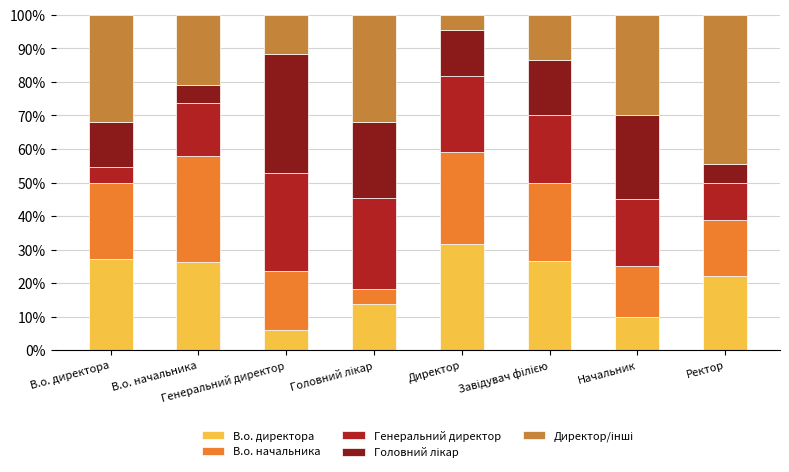

How many series are shown in this chart?

5